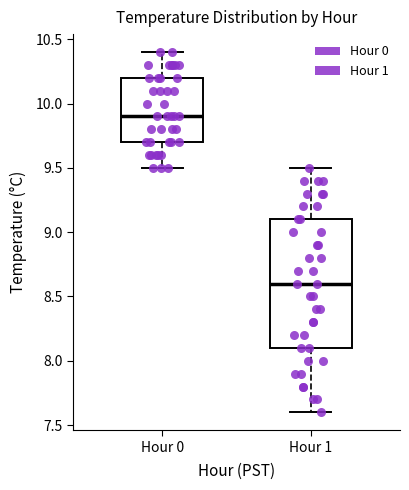

Reading left to right, read every box against the y-axis: the position of its median line, the range the box covers, and the ends of its whiskers. The values are not printed on the chart, so give them approximately, as read against the axis.

Hour 0: median 9.9, box 9.7 to 10.2, whiskers 9.5 to 10.4
Hour 1: median 8.6, box 8.1 to 9.1, whiskers 7.6 to 9.5